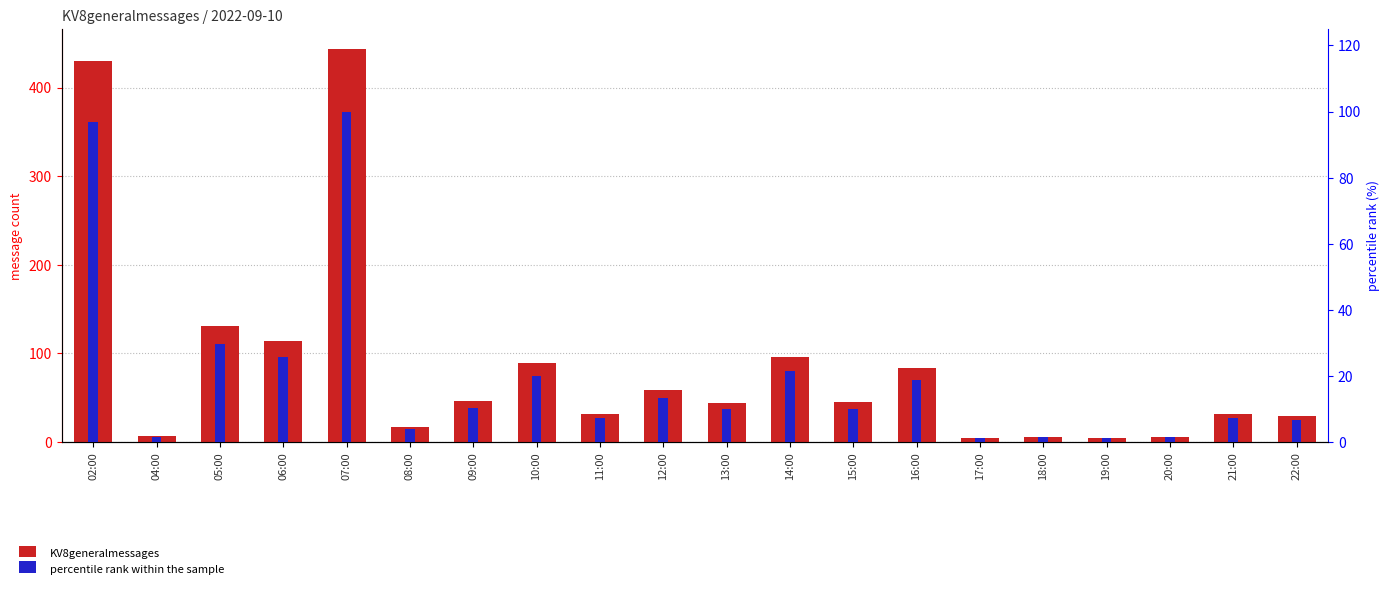

Reading left to right, transcribe all the data shown in this chart.

KV8generalmessages: 430.0	7.0	131.0	114.0	444.0	17.0	46.0	89.0	32.0	59.0	44.0	96.0	45.0	84.0	5.0	6.0	5.0	6.0	32.0	29.0
percentile rank within the sample: 96.8	1.6	29.5	25.7	100.0	3.8	10.4	20.0	7.2	13.3	9.9	21.6	10.1	18.9	1.1	1.4	1.1	1.4	7.2	6.5